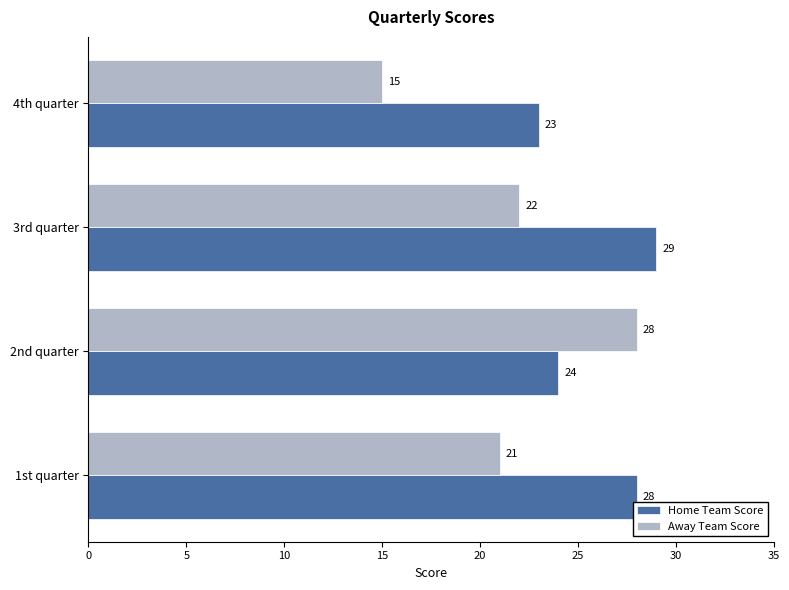

What are all the series names shown in the legend?

Home Team Score, Away Team Score